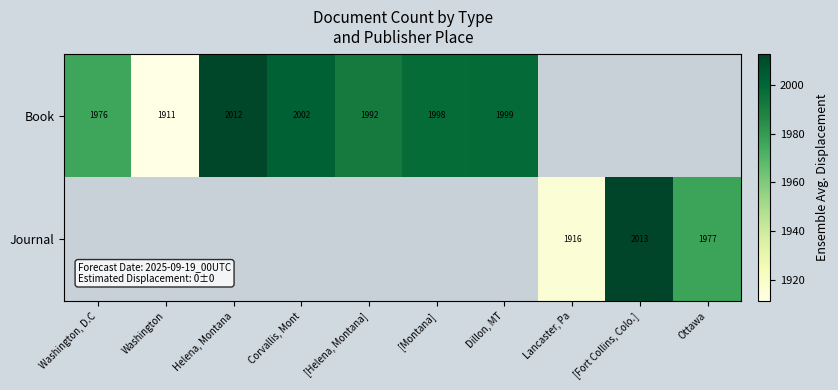

Is the value of Book at Corvallis, Mont greater than the value of Journal at [Fort Collins, Colo.]?

No